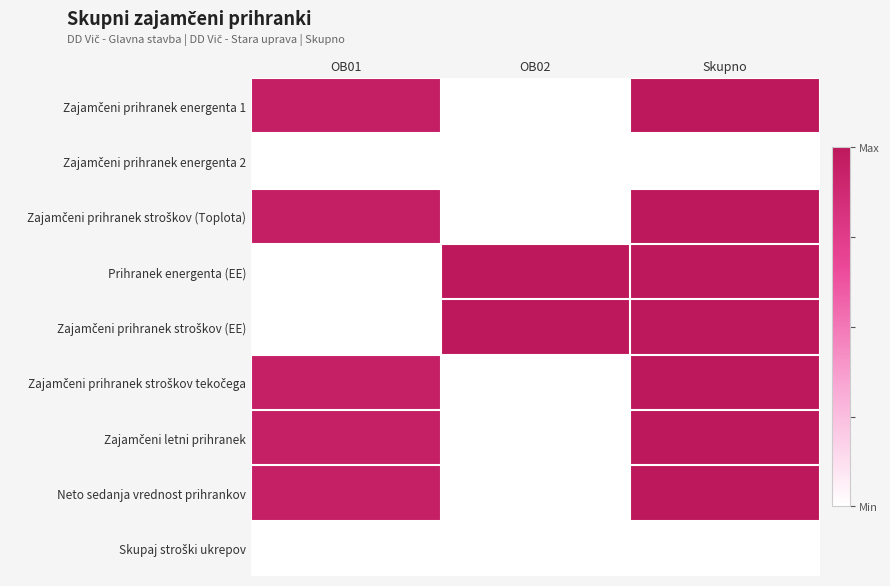

At which category is the sum across all series the highest?

Skupno